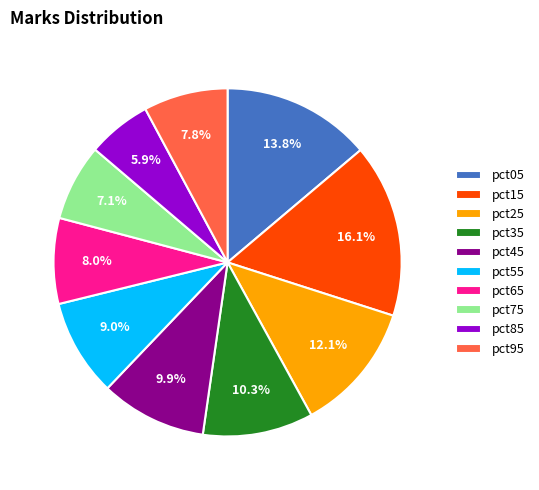

True or false: pct45 accounts for 10% of the total.

True